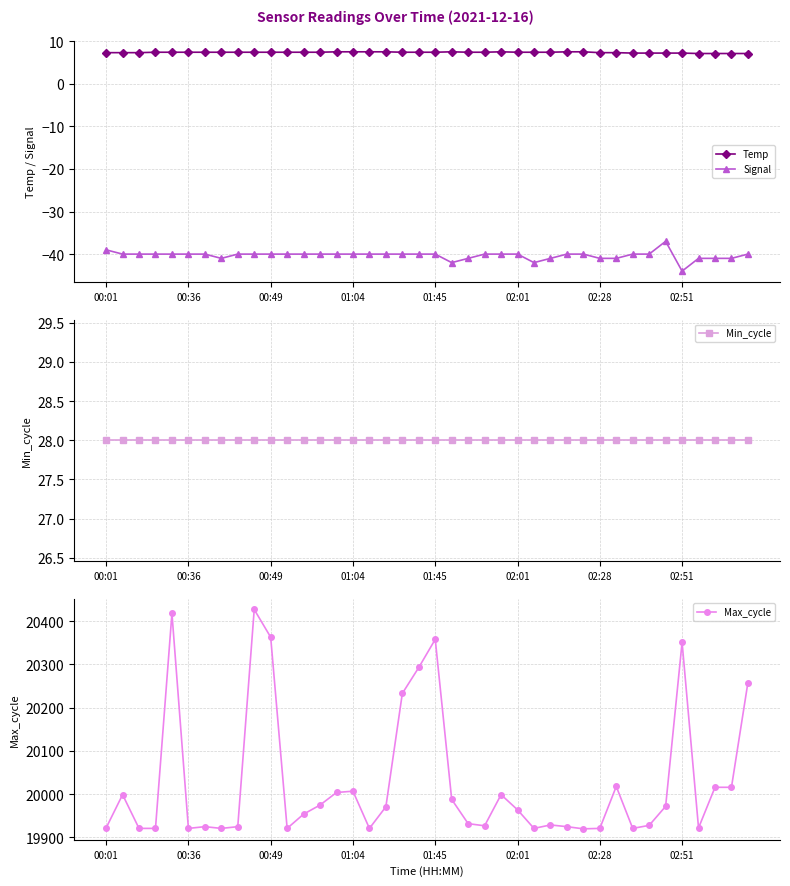

Where is Max_cycle nearest to the value 20173?

18